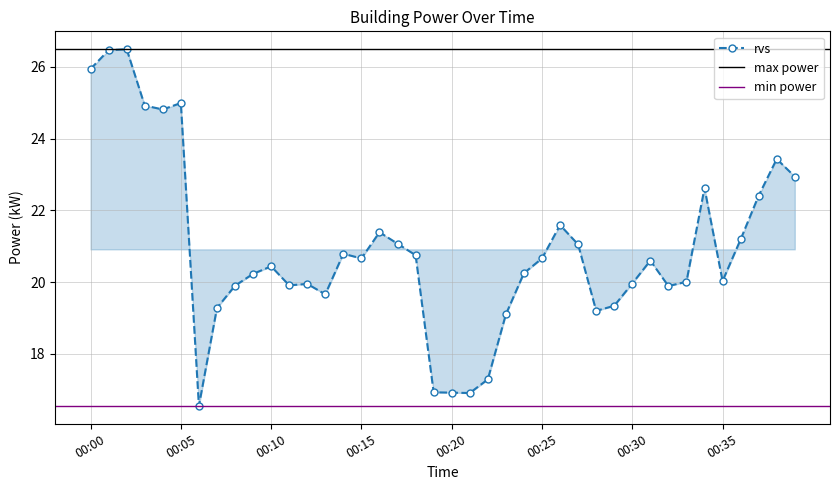

Is it true that the value at 00:38 is 9.2?

False